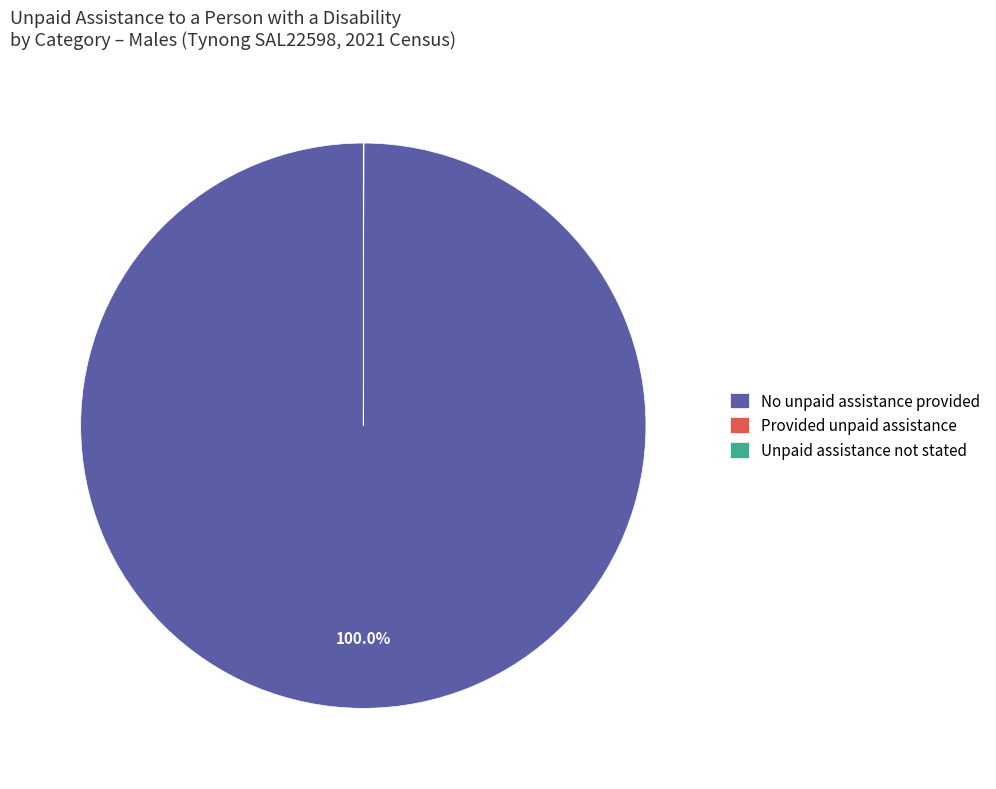

To the nearest percent, what percentage of the pie is No unpaid assistance provided?

100%